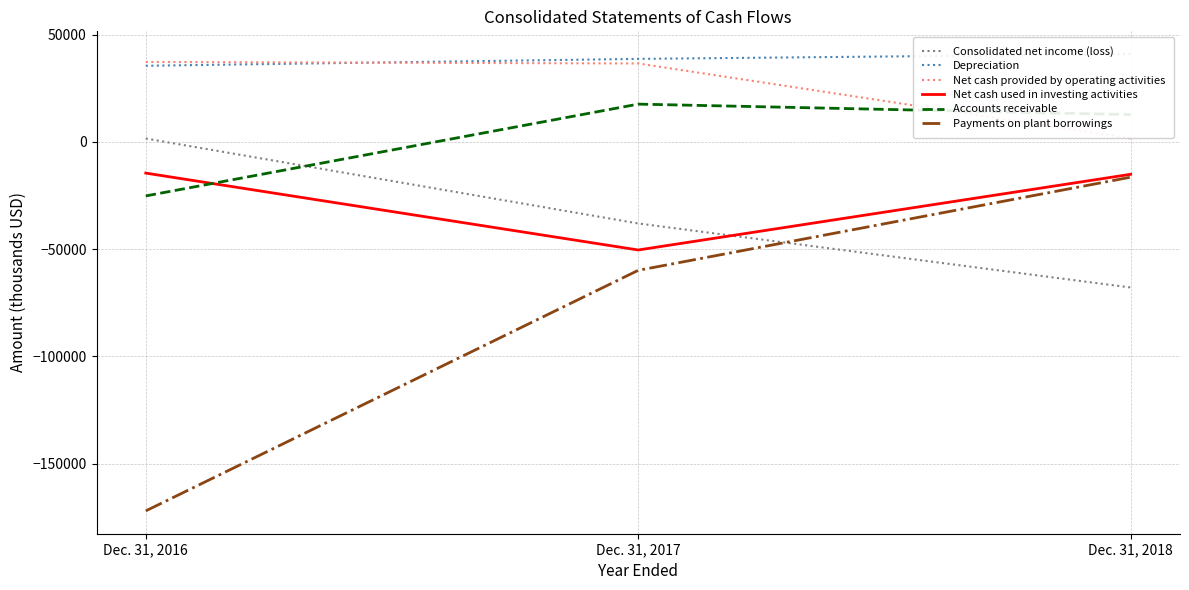

Where does the Net cash used in investing activities series first go above -15154?

Dec. 31, 2016